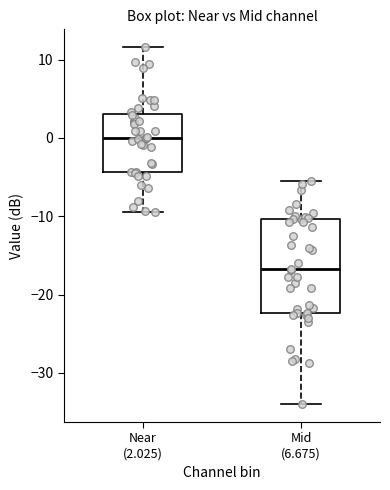

Reading left to right, read every box against the y-axis: the position of its median line, the range the box covers, and the ends of its whiskers. The values are not printed on the chart, so give them approximately, as read against the axis.

Near (2.025): median 0, box -4 to 3, whiskers -9 to 12
Mid (6.675): median -17, box -22 to -10, whiskers -34 to -5